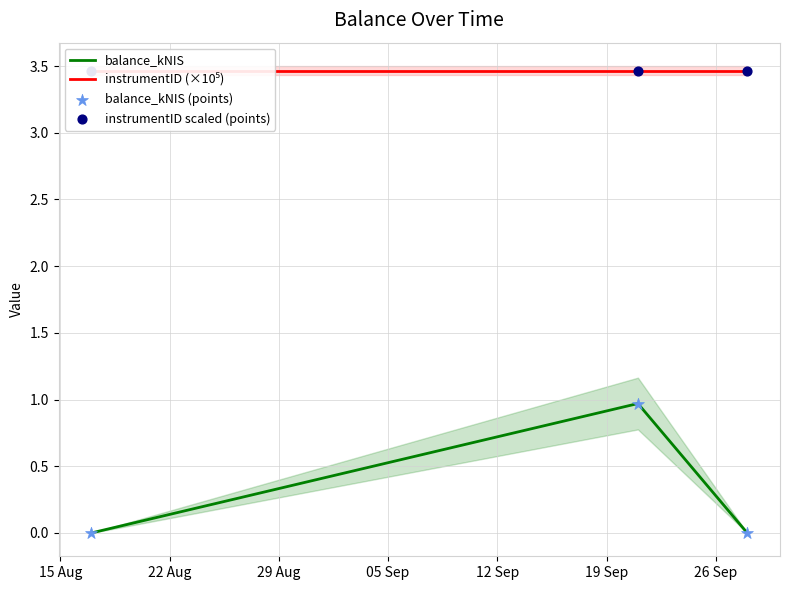

Which series reaches the minimum Y coordinate?

balance_kNIS